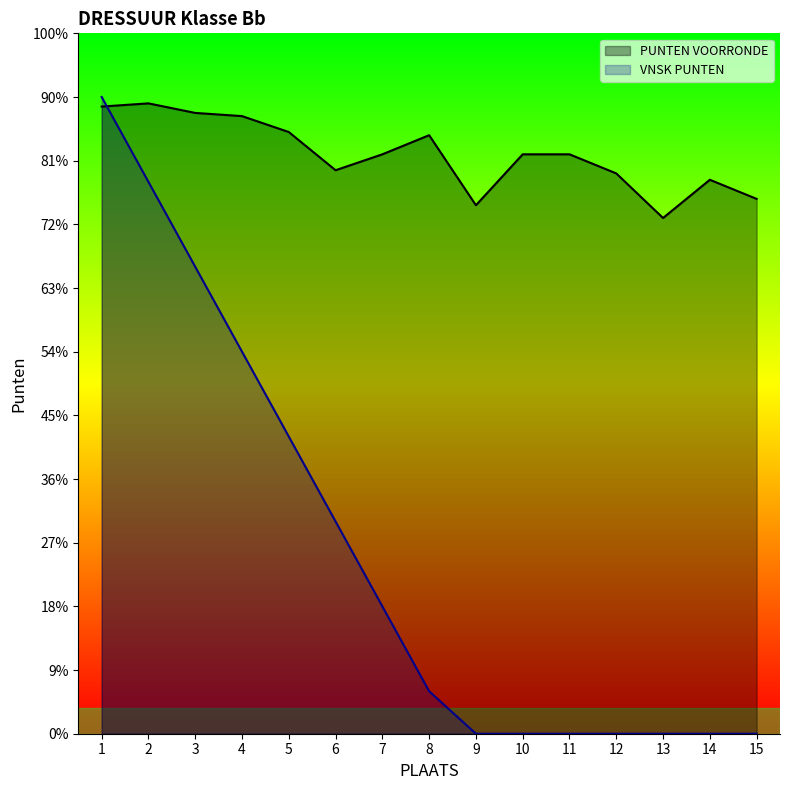

Is the value of VNSK PUNTEN at 1 greater than the value of PUNTEN VOORRONDE at 2?

Yes